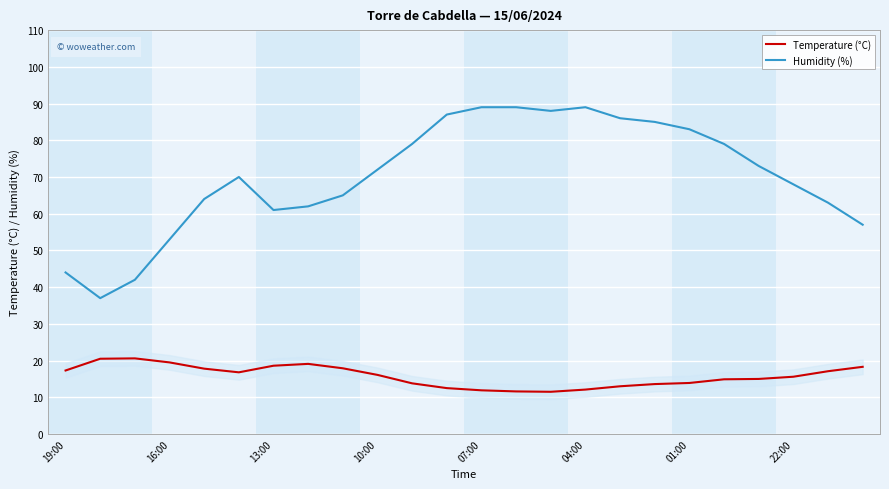

Which series has the largest total across all categories?

Humidity (%)